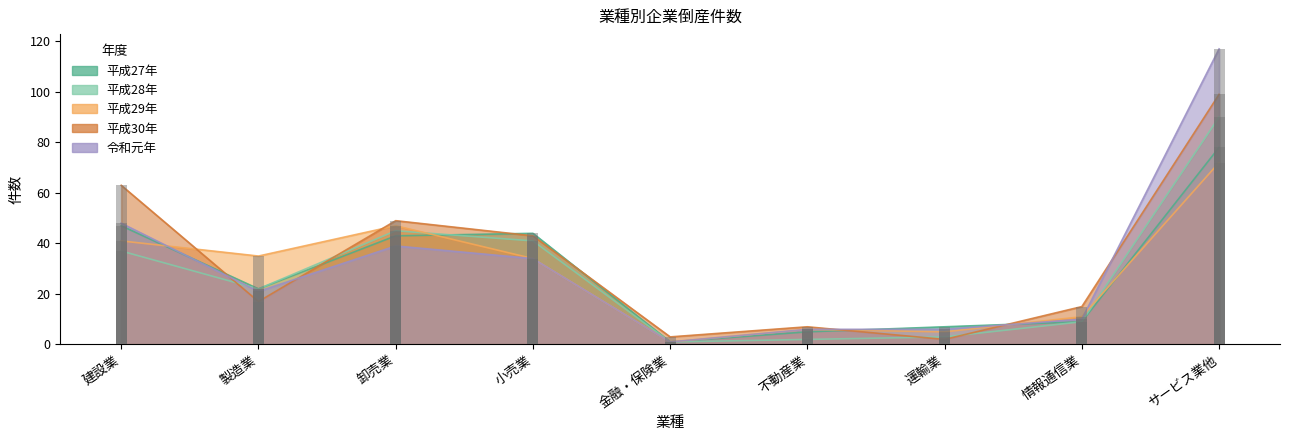

Is the value of 平成28年 at 不動産業 greater than the value of 平成29年 at 小売業?

No